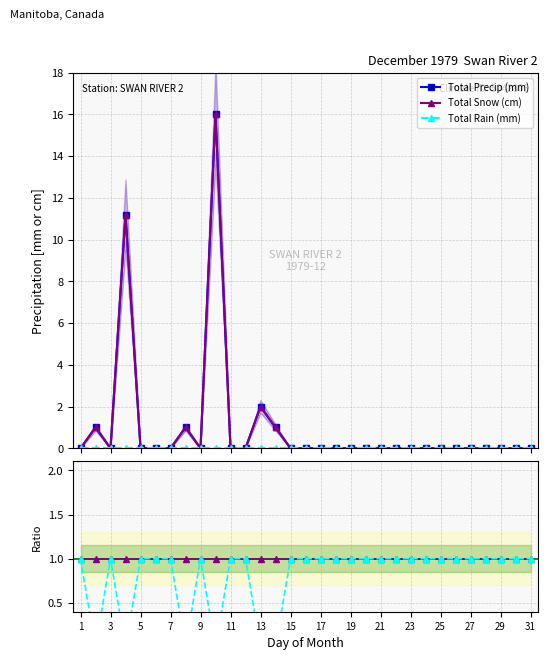

Reading left to right, list all the values displayed in this chart.

Total Precip (mm): 0.0	1.0	0.0	11.2	0.0	0.0	0.0	1.0	0.0	16.0	0.0	0.0	2.0	1.0	0.0	0.0	0.0	0.0	0.0	0.0	0.0	0.0	0.0	0.0	0.0	0.0	0.0	0.0	0.0	0.0	0.0
Total Snow (cm): 0.0	1.0	0.0	11.2	0.0	0.0	0.0	1.0	0.0	16.0	0.0	0.0	2.0	1.0	0.0	0.0	0.0	0.0	0.0	0.0	0.0	0.0	0.0	0.0	0.0	0.0	0.0	0.0	0.0	0.0	0.0
Total Rain (mm): 0.0	0.0	0.0	0.0	0.0	0.0	0.0	0.0	0.0	0.0	0.0	0.0	0.0	0.0	0.0	0.0	0.0	0.0	0.0	0.0	0.0	0.0	0.0	0.0	0.0	0.0	0.0	0.0	0.0	0.0	0.0
Snow/Precip: 1.0	1.0	1.0	1.0	1.0	1.0	1.0	1.0	1.0	1.0	1.0	1.0	1.0	1.0	1.0	1.0	1.0	1.0	1.0	1.0	1.0	1.0	1.0	1.0	1.0	1.0	1.0	1.0	1.0	1.0	1.0
Rain/Precip: 1.0	0.0	1.0	0.0	1.0	1.0	1.0	0.0	1.0	0.0	1.0	1.0	0.0	0.0	1.0	1.0	1.0	1.0	1.0	1.0	1.0	1.0	1.0	1.0	1.0	1.0	1.0	1.0	1.0	1.0	1.0